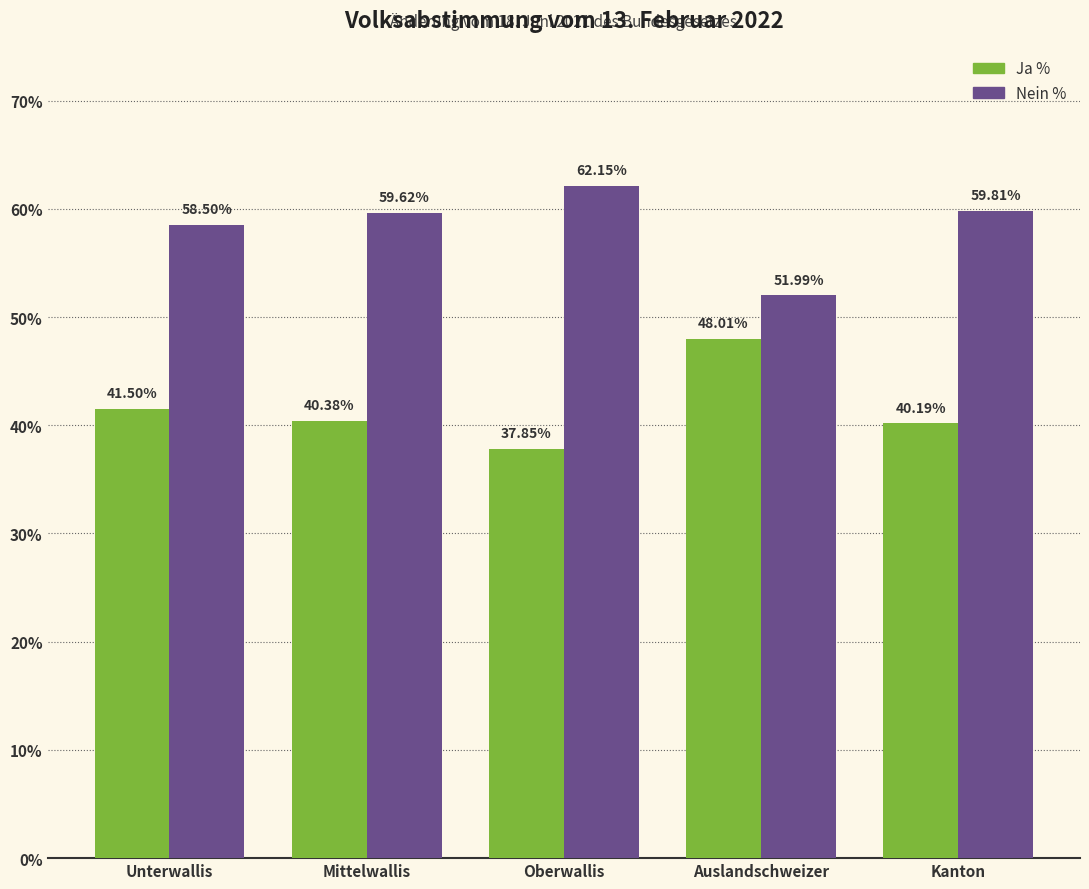

Is the value of Nein % at Oberwallis greater than the value of Ja % at Kanton?

Yes